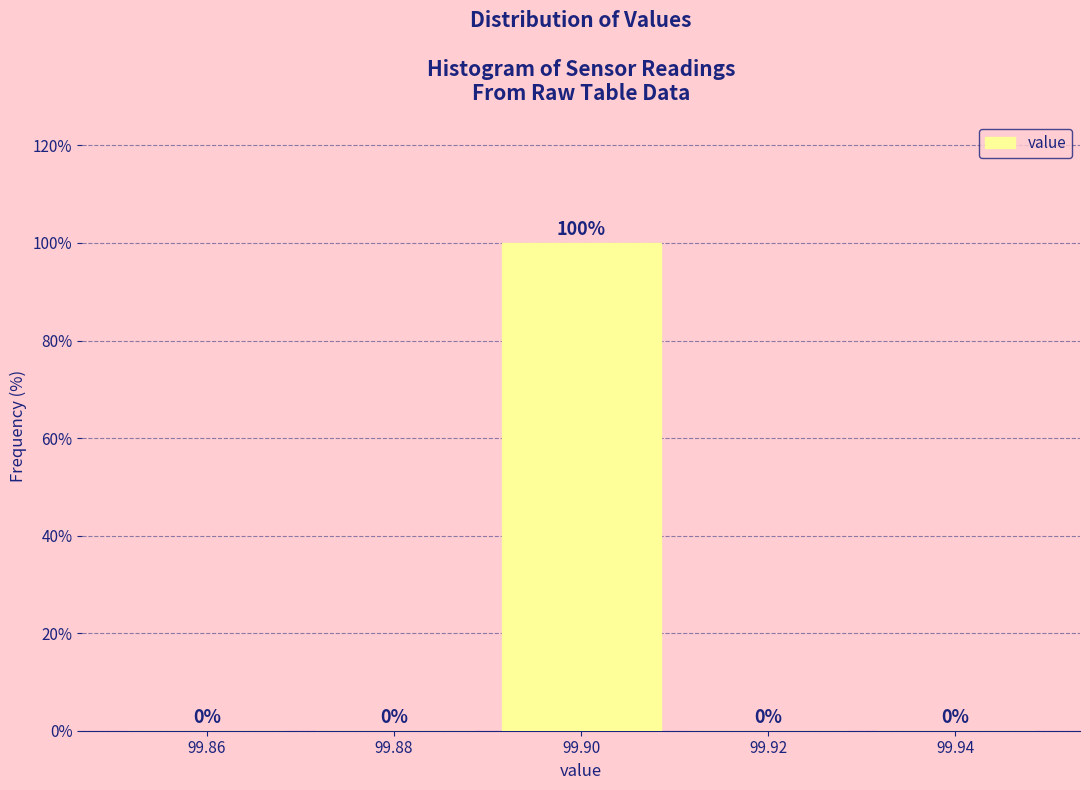

How tall is the bar that spans 99.89 to 99.91 on the x-axis?

100